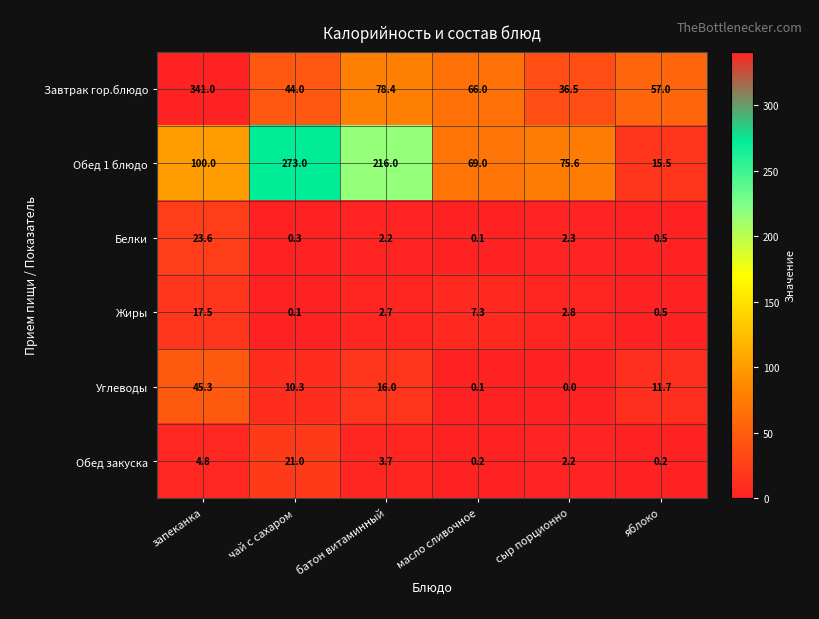

Which series has the widest spread of values?

Завтрак гор.блюдо